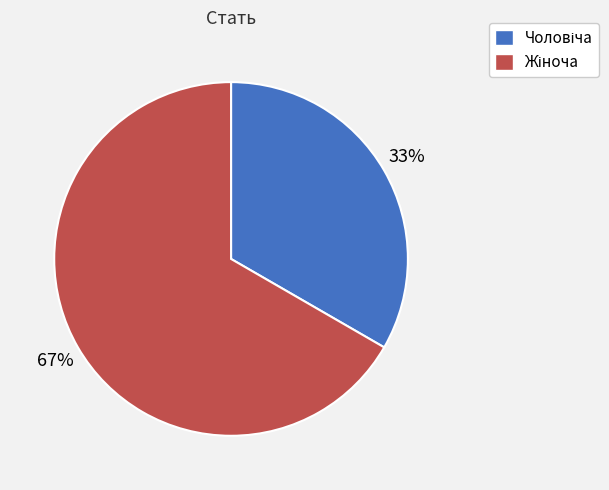

Is there a majority slice in this chart?

Yes